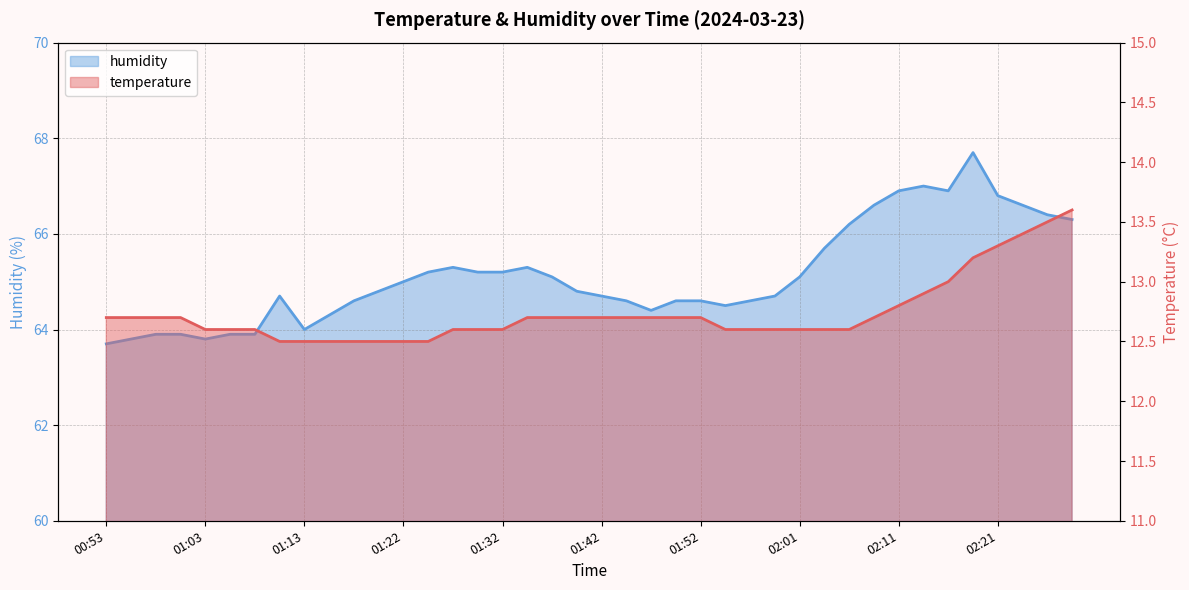

What is the value of the humidity point at the 34th from the left?

67.0